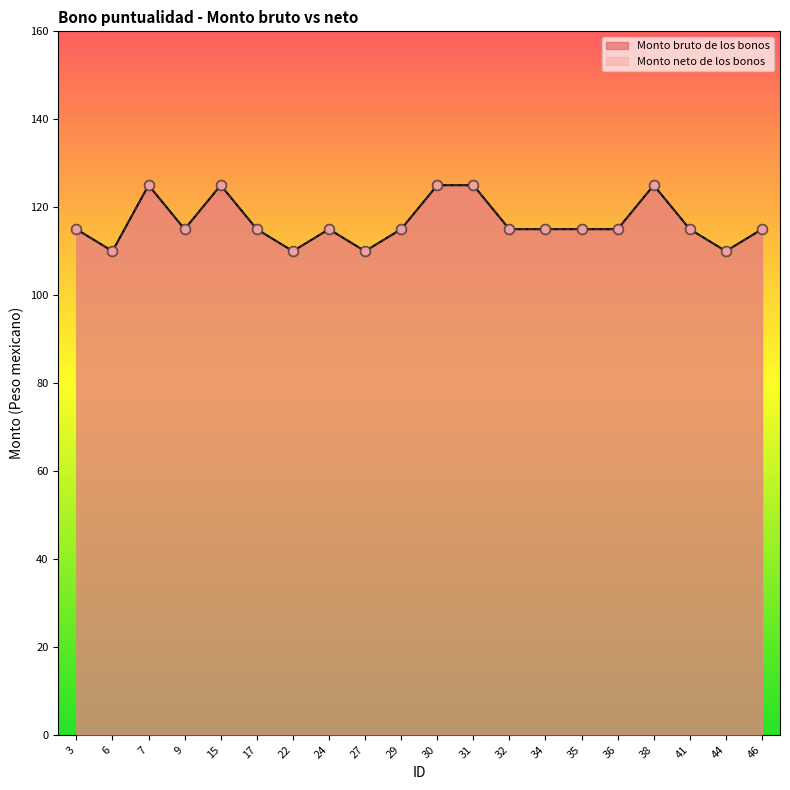

Which series has the largest total across all categories?

Monto bruto de los bonos